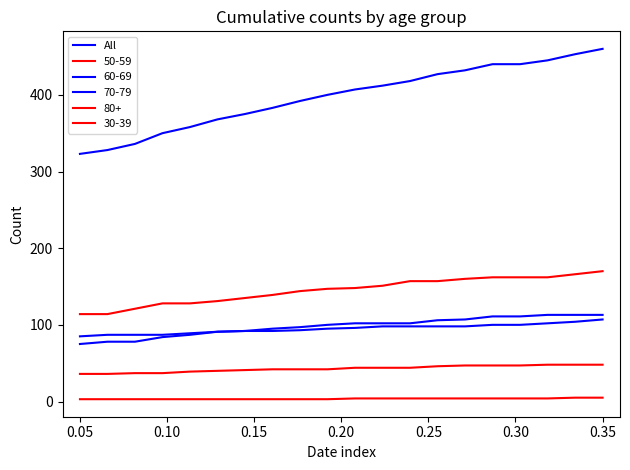

How many lines are shown in the chart?

6